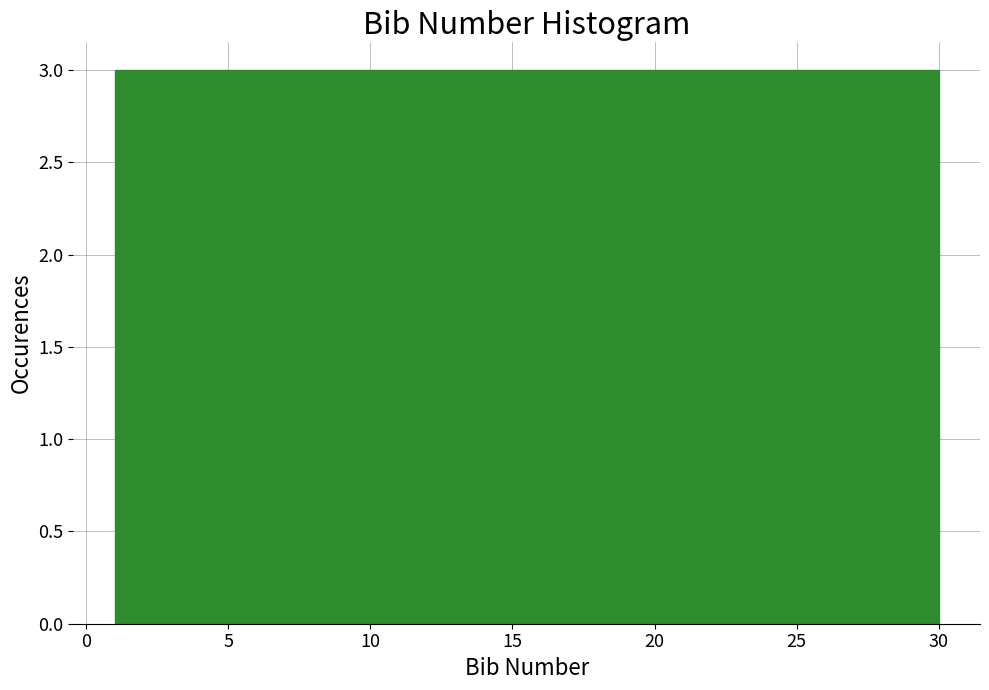

Reading left to right, list every bar in this chart as the range it spans on the x-axis followed by its height. Neither the bar edges nor the heights are printed on the chart, so give them approximately, as read against the axes.

1.0 to 3.9: 3
3.9 to 6.8: 3
6.8 to 9.7: 3
9.7 to 12.6: 3
12.6 to 15.5: 3
15.5 to 18.4: 3
18.4 to 21.3: 3
21.3 to 24.2: 3
24.2 to 27.1: 3
27.1 to 30.0: 3